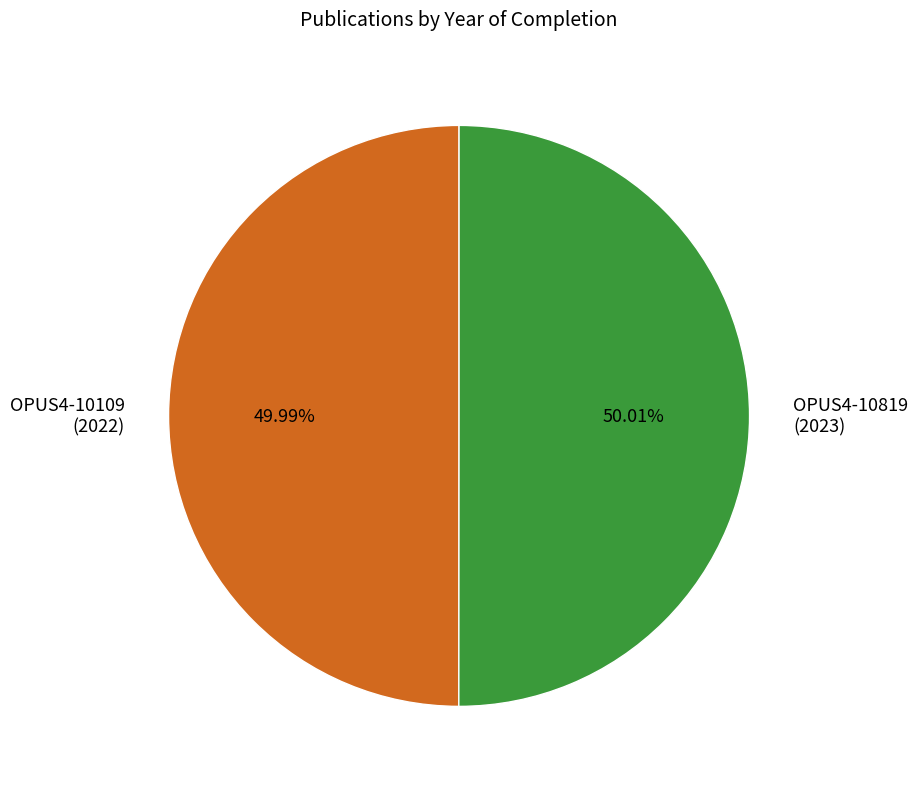

Is there any slice that represents more than half of the pie?

Yes